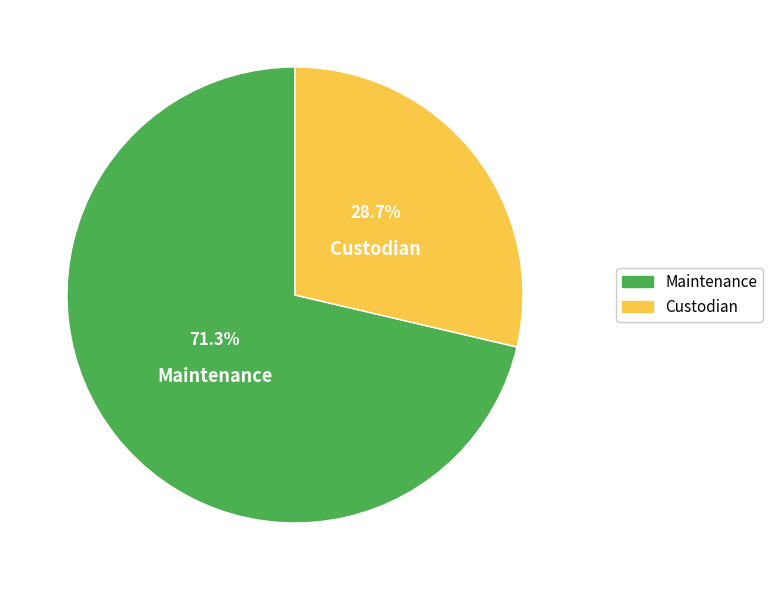

What percentage is the Custodian slice, to the nearest percent?

29%